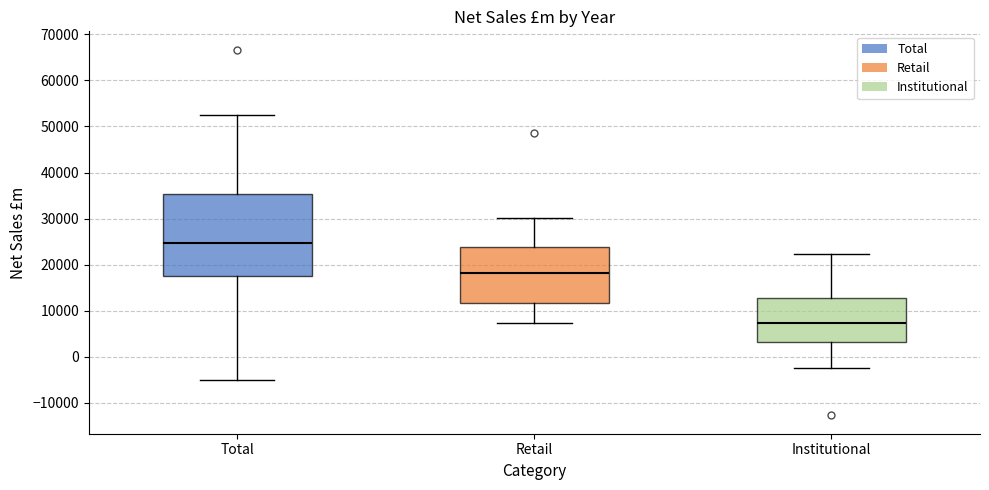

Reading left to right, transcribe this box plot: for each box, give where its median line is, the range the box spans, and where its two whiskers end, as read against the y-axis. The values are not printed on the chart, so give them approximately, as read against the axis.

Total: median 25000, box 18000 to 35000, whiskers -5000 to 52000
Retail: median 18000, box 12000 to 24000, whiskers 7000 to 30000
Institutional: median 7000, box 3000 to 13000, whiskers -2000 to 22000